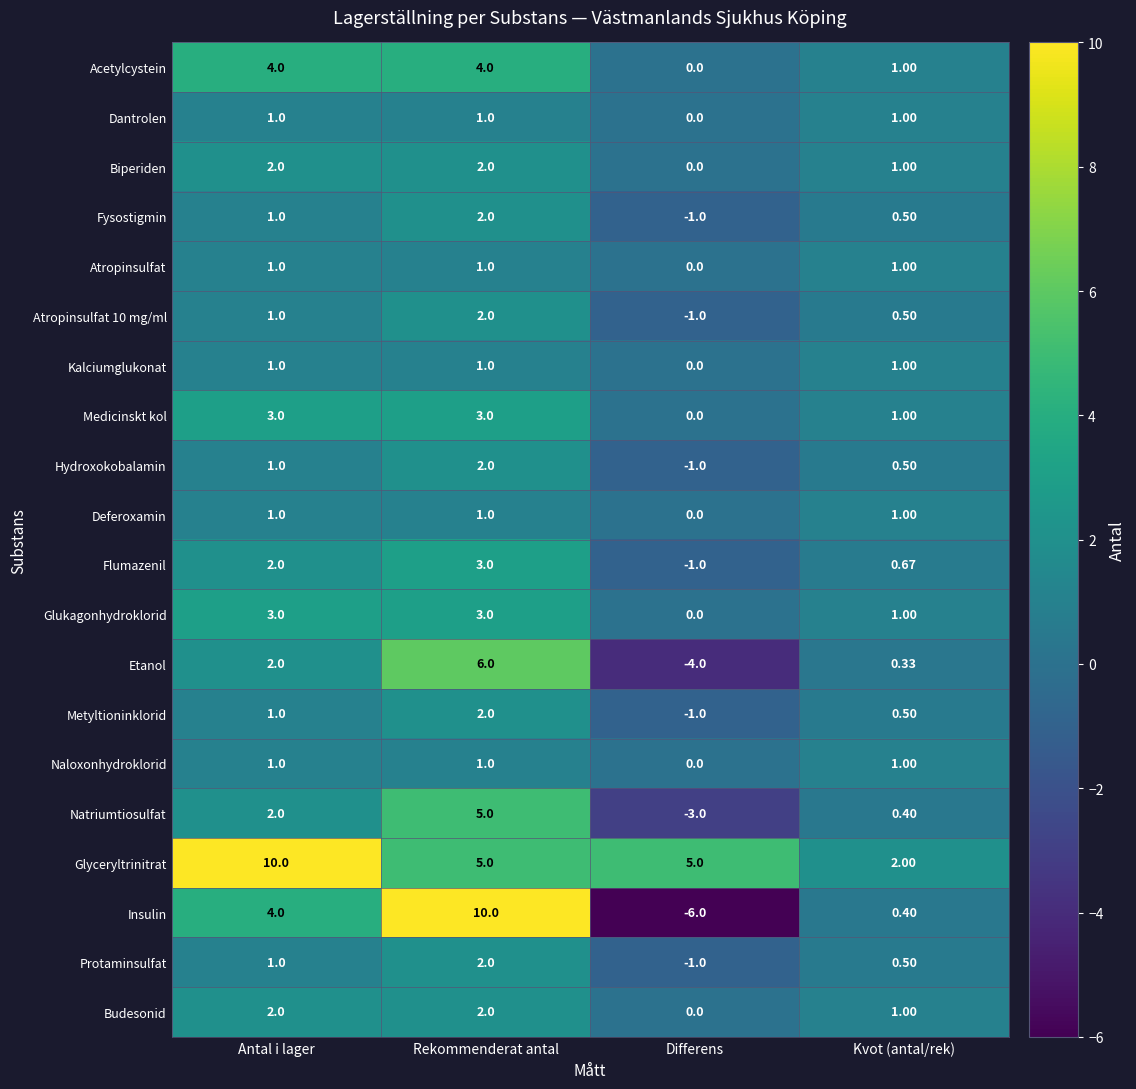

Which category has the lowest value across all series?

Differens